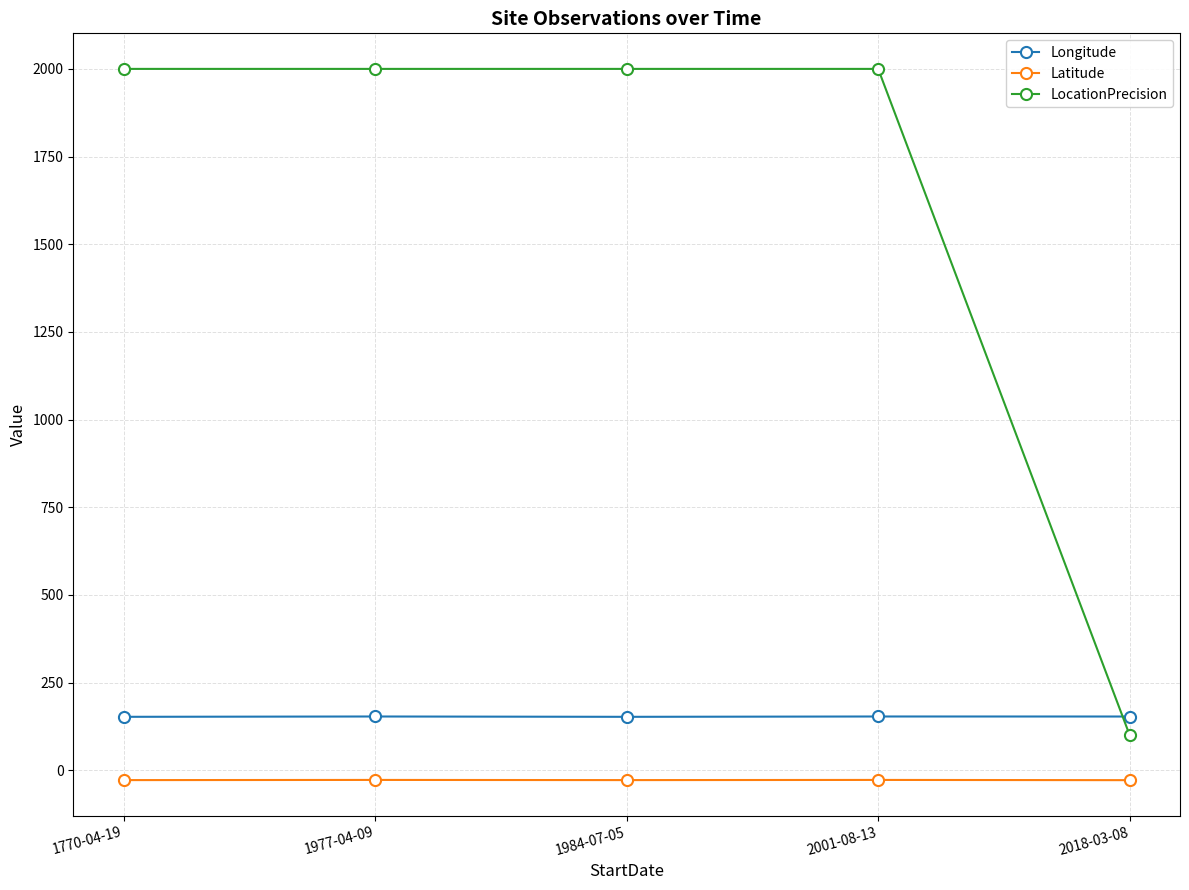

Is it true that Longitude equals 225.8 at 2001-08-13?

False